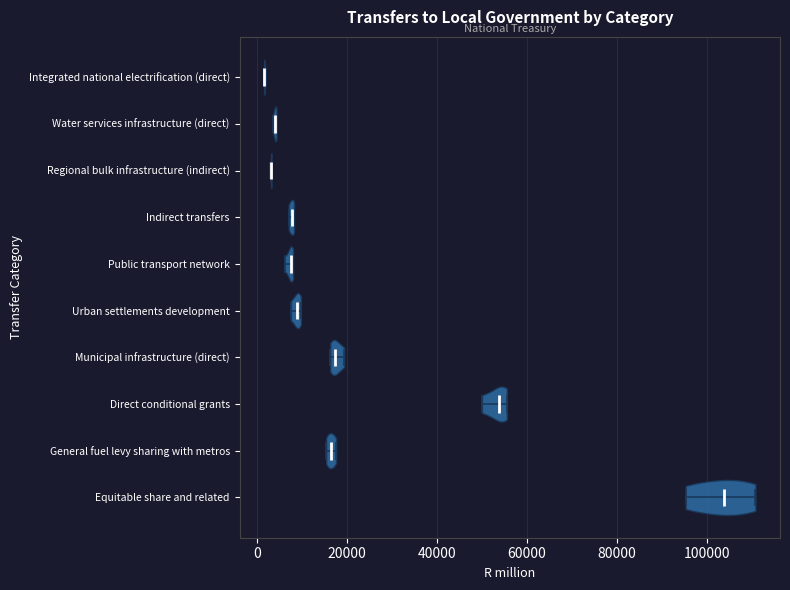

Reading bottom to top, read every violin against the x-axis: where its median line is, and the lowest and highest points it reaches. The values are not printed on the chart, so give them approximately, as read against the axis.

Equitable share and related: median line 104000, lowest point 96000, highest point 110000
General fuel levy sharing with metros: median line 16000, lowest point 16000, highest point 18000
Direct conditional grants: median line 54000, lowest point 50000, highest point 56000
Municipal infrastructure (direct): median line 18000, lowest point 16000, highest point 20000
Urban settlements development: median line 8000, lowest point 8000, highest point 10000
Public transport network: median line 8000, lowest point 6000, highest point 8000
Indirect transfers: median line 8000, lowest point 8000, highest point 8000
Regional bulk infrastructure (indirect): median line 4000, lowest point 4000, highest point 4000
Water services infrastructure (direct): median line 4000, lowest point 4000, highest point 4000
Integrated national electrification (direct): median line 2000, lowest point 2000, highest point 2000